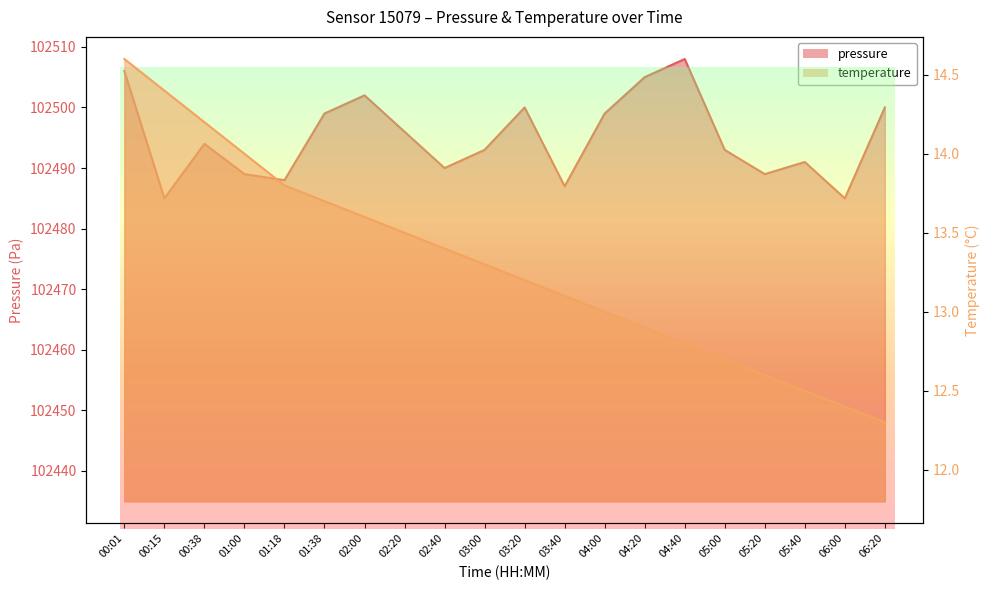

In pressure, how many points are higher than both neighbors (excluding endpoints)?

5